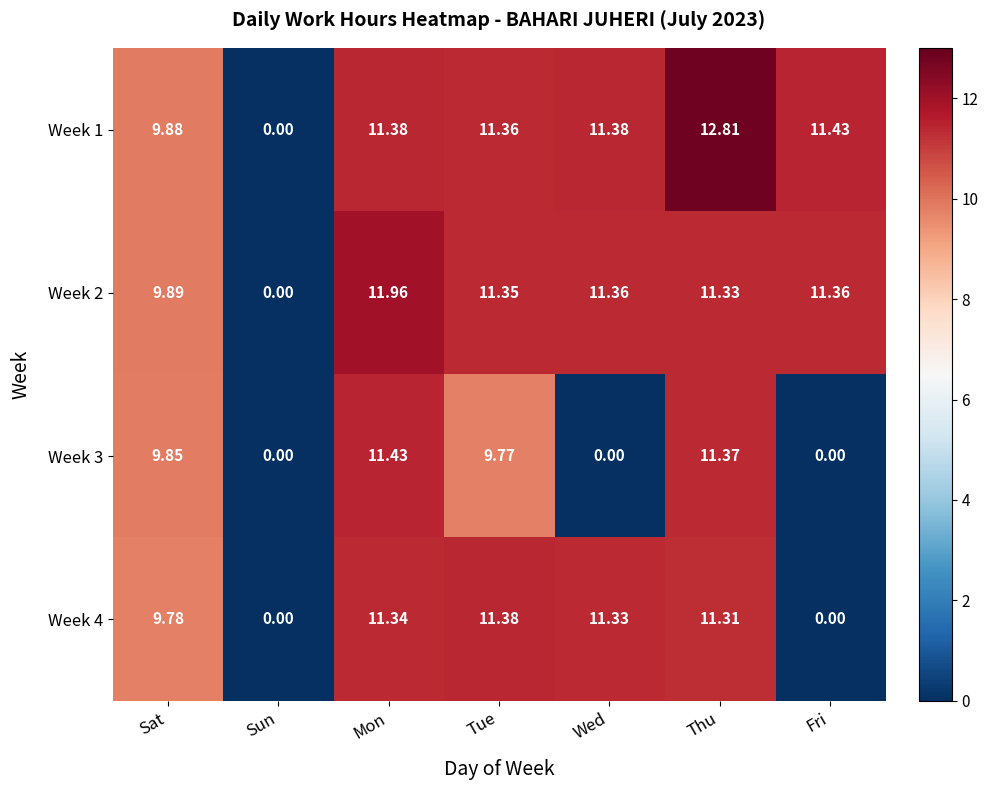

Where is Week 1 nearest to the value 6?

Sat